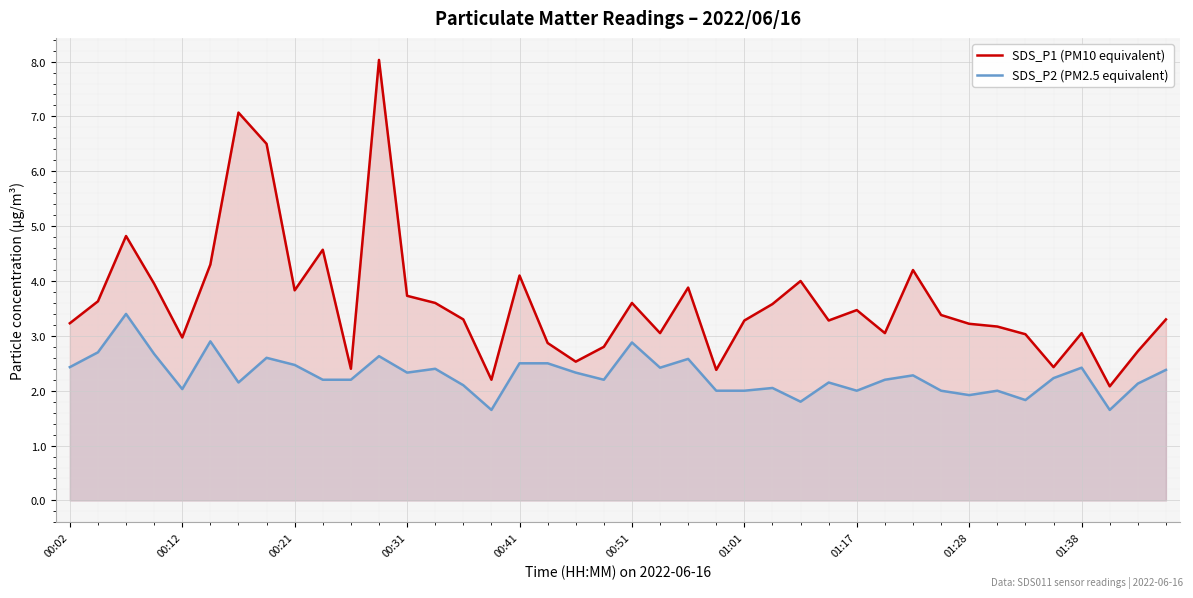

At which label does SDS_P2 (PM2.5 equivalent) first exceed 2?

00:02